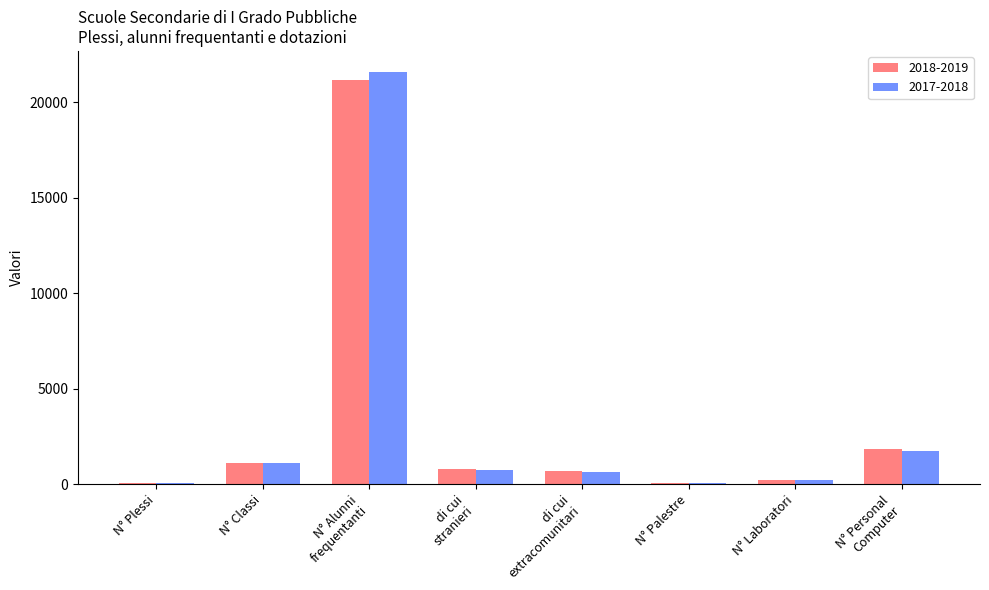

What is the greatest value displayed?

21597